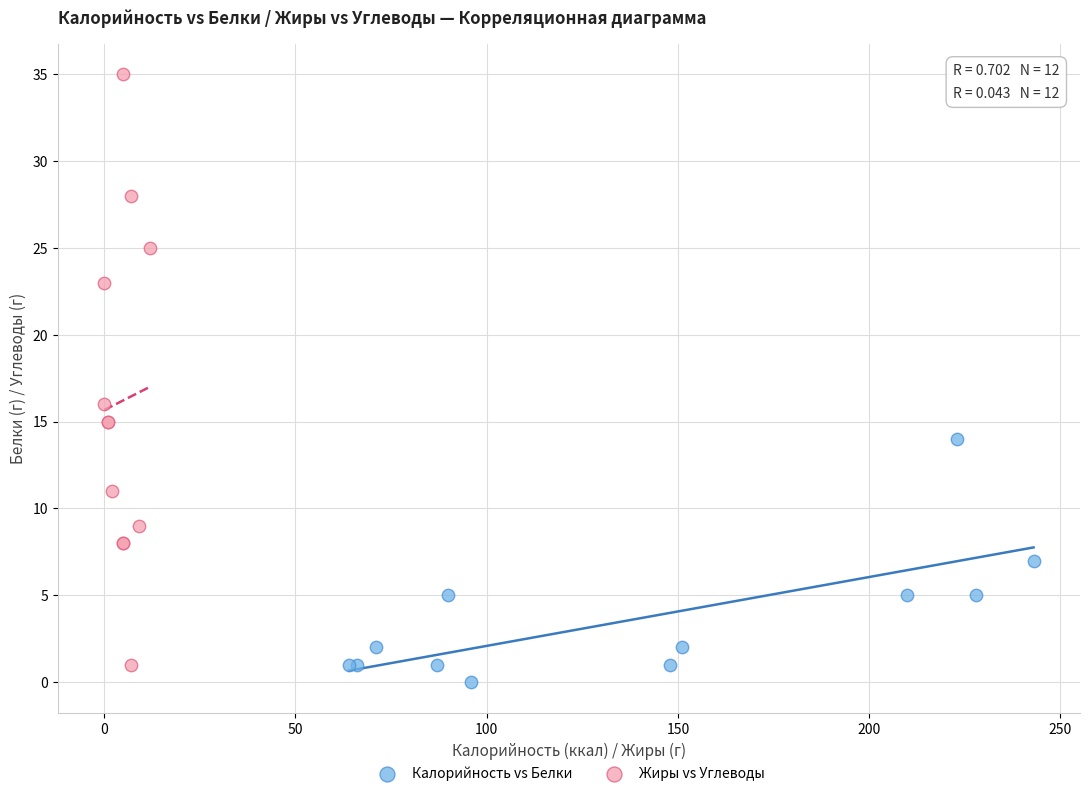

Which series reaches the maximum Y coordinate?

Жиры vs Углеводы